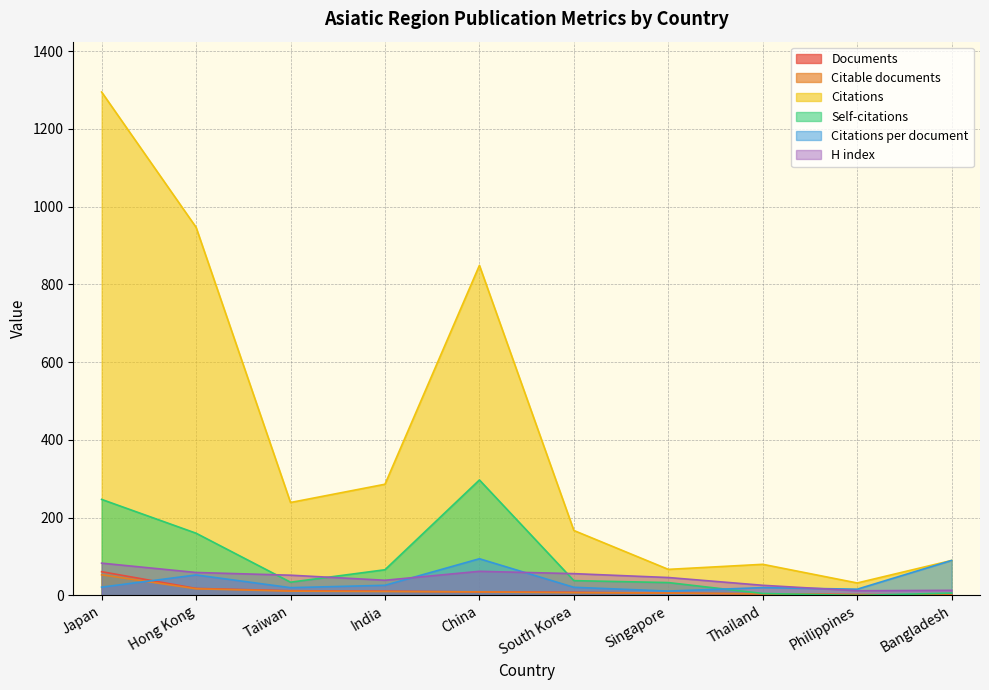

In Self-citations, how many points are higher than both neighbors (excluding endpoints)?

1